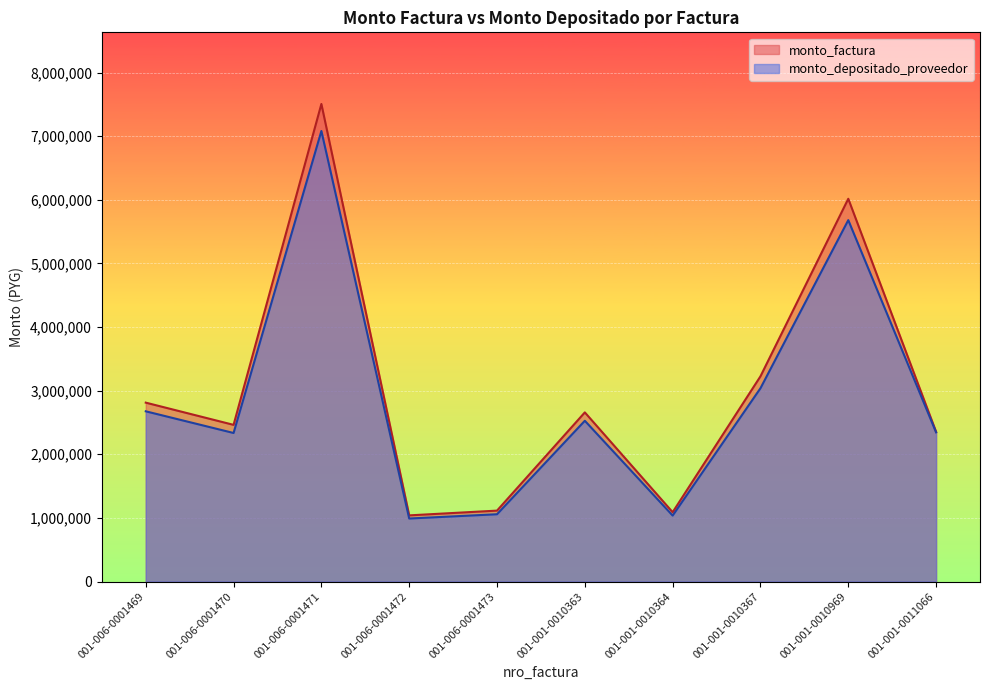

Which series has the largest range (max minus min)?

monto_factura